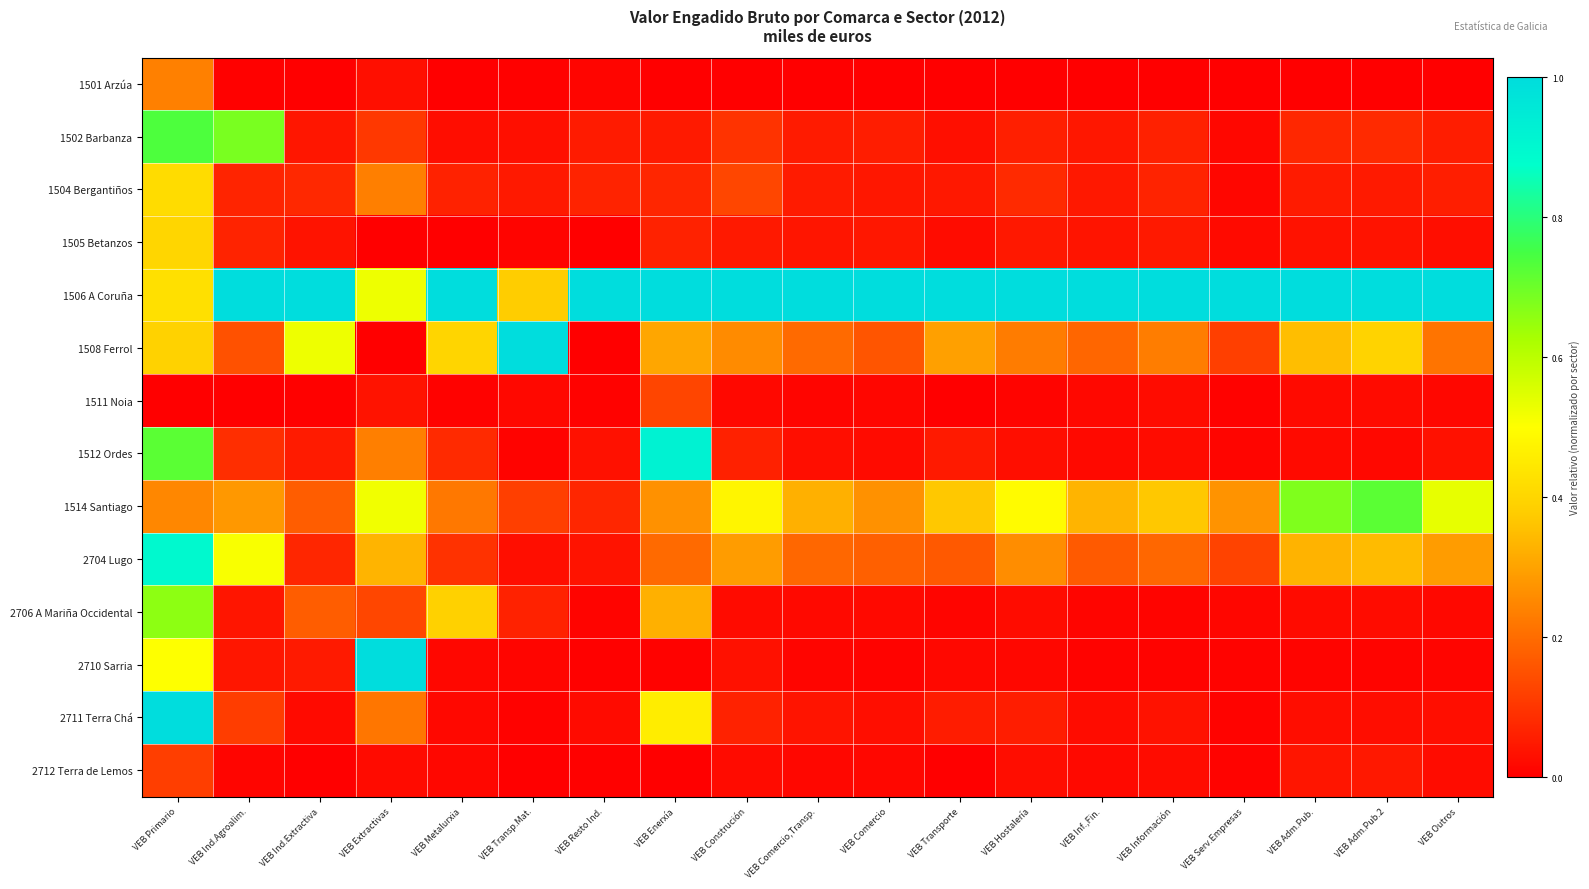

How many categories are shown in the chart?

19